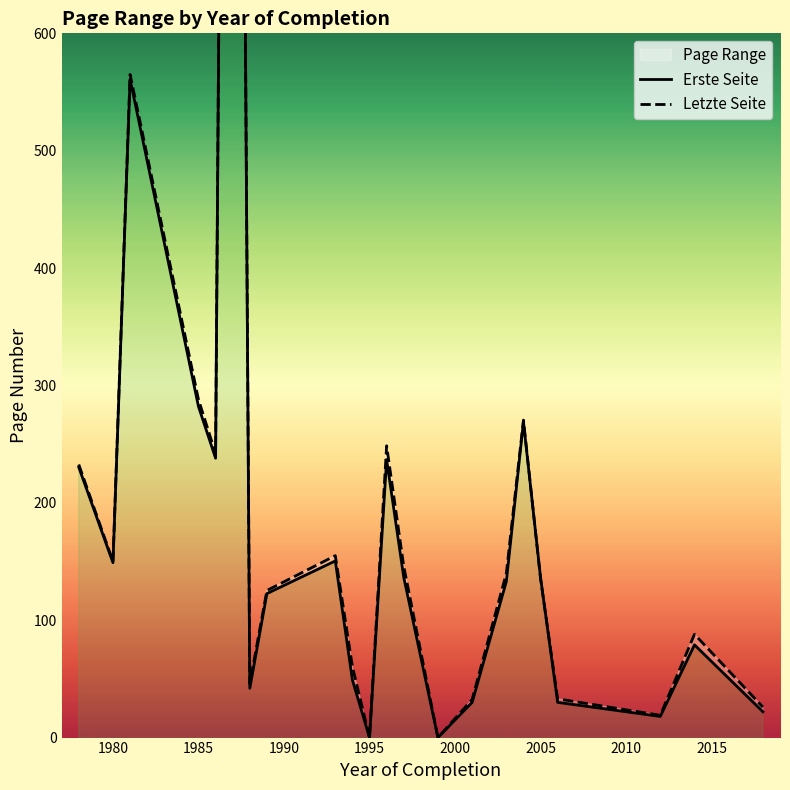

What position from the right is 1985?

20